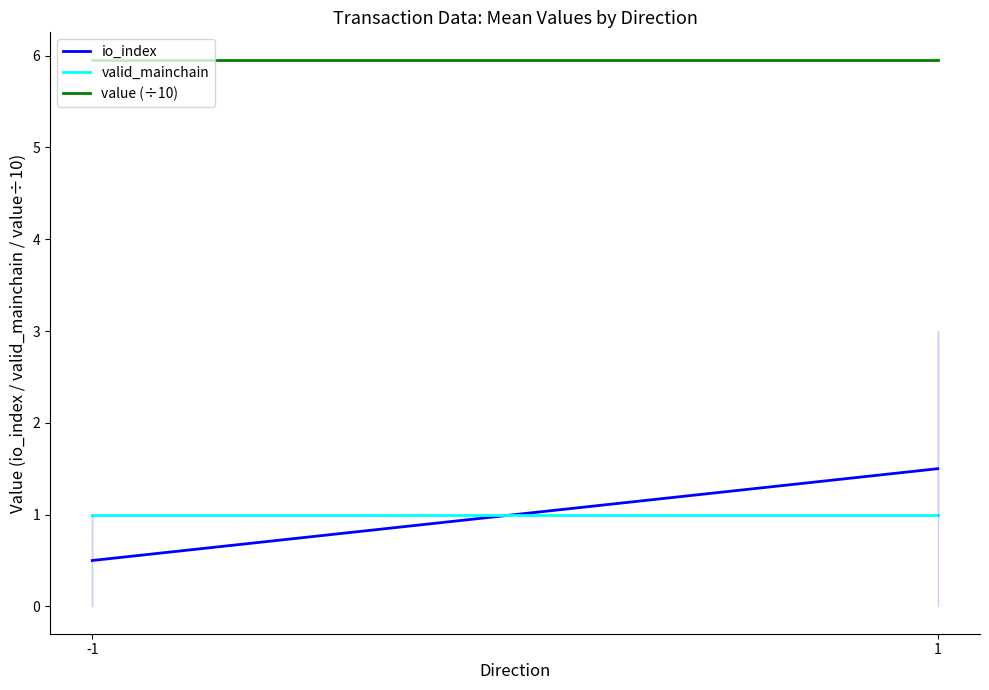

How many lines are shown in the chart?

3